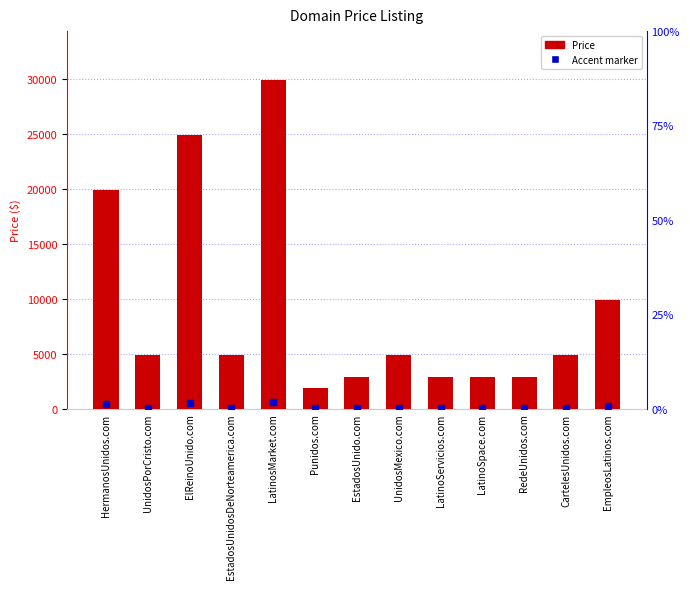

What is the sum of all values?

117544